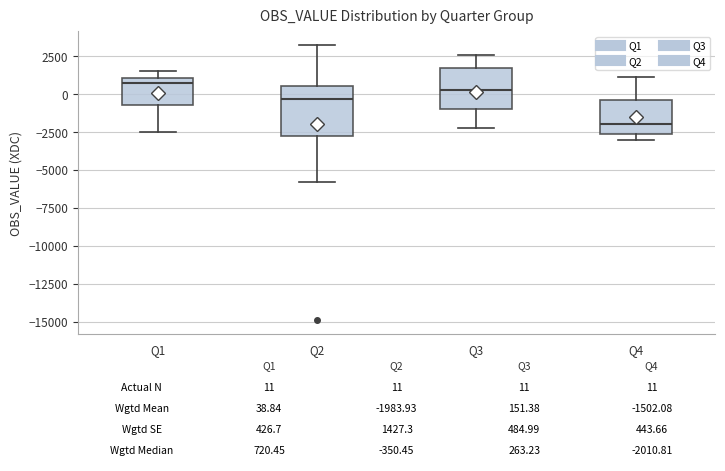

Comparing the boxes themselves (not the whiskers), which one is the tallest?

Q2